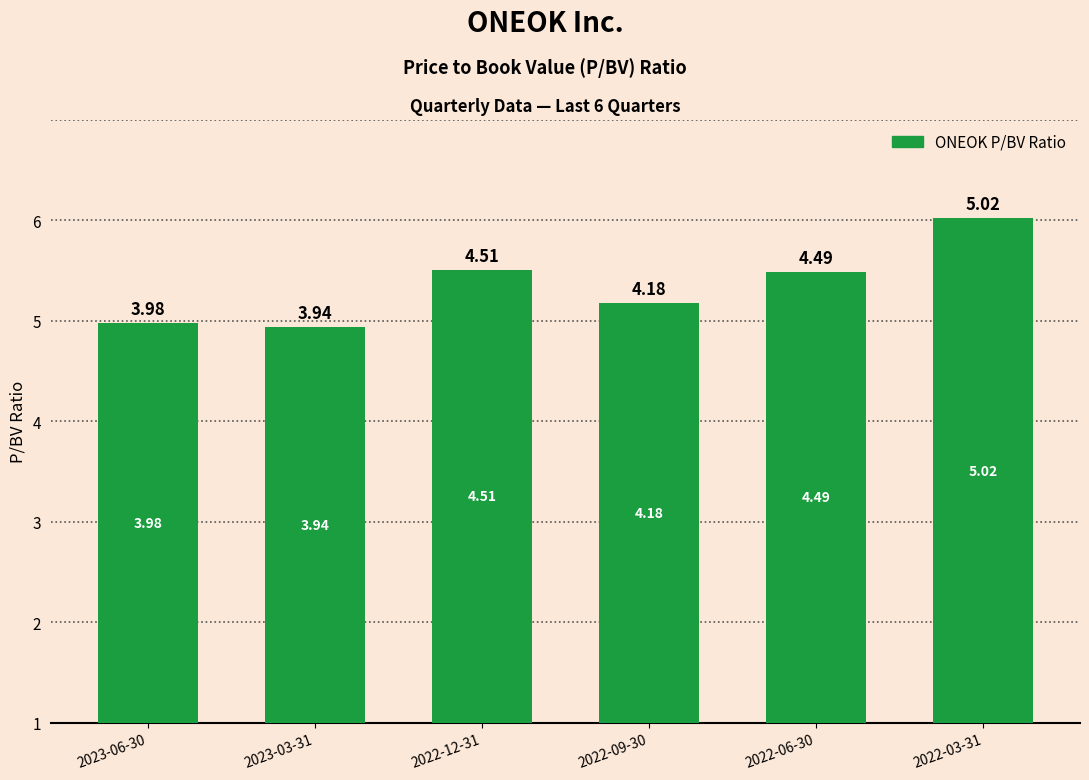

What is the maximum value shown in the chart?

5.0